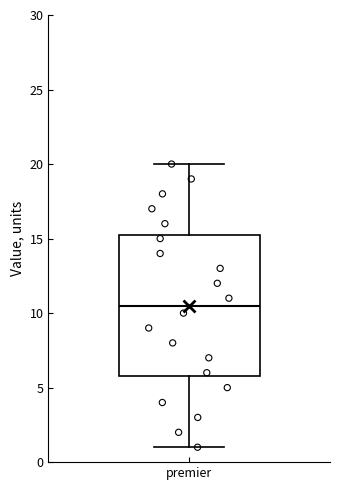

Read this box plot against the y-axis: the position of the median line, the range covered by the box, and the ends of both whiskers. The values are not printed on the chart, so give them approximately, as read against the axis.

median 10.5, box 6.0 to 15.5, whiskers 1.0 to 20.0